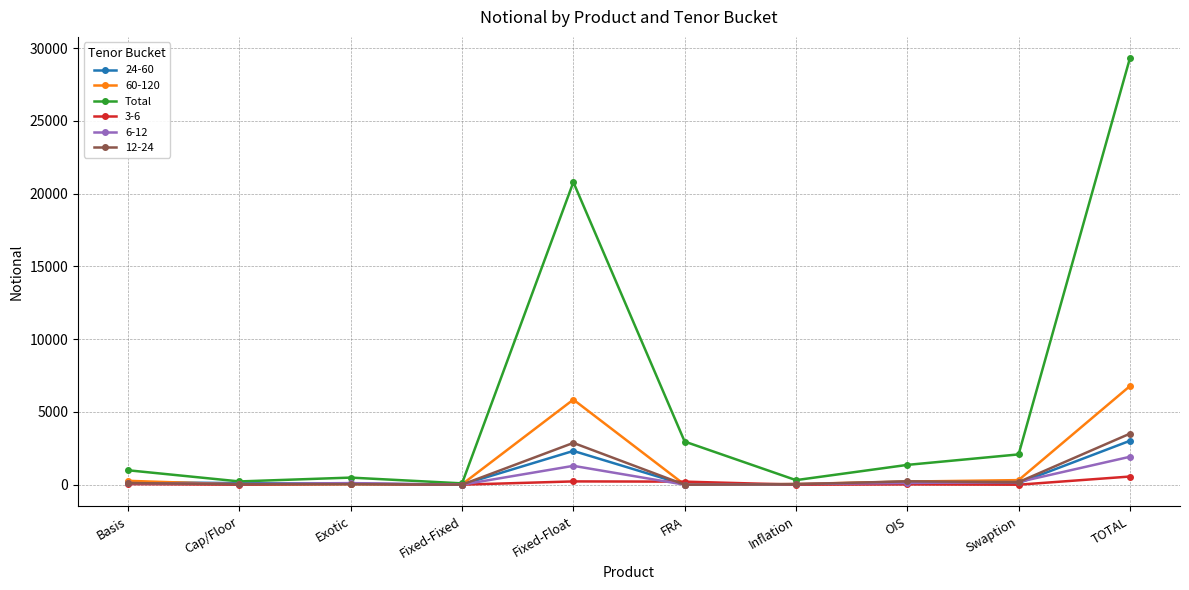

At which category is the sum across all series the highest?

TOTAL